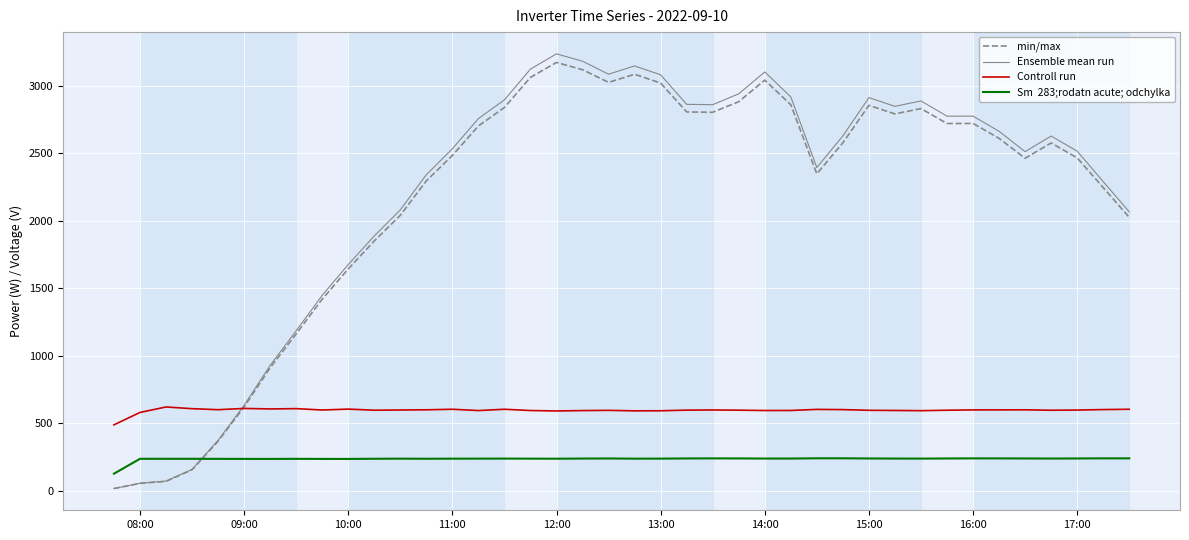

What is the greatest value displayed?

3235.0